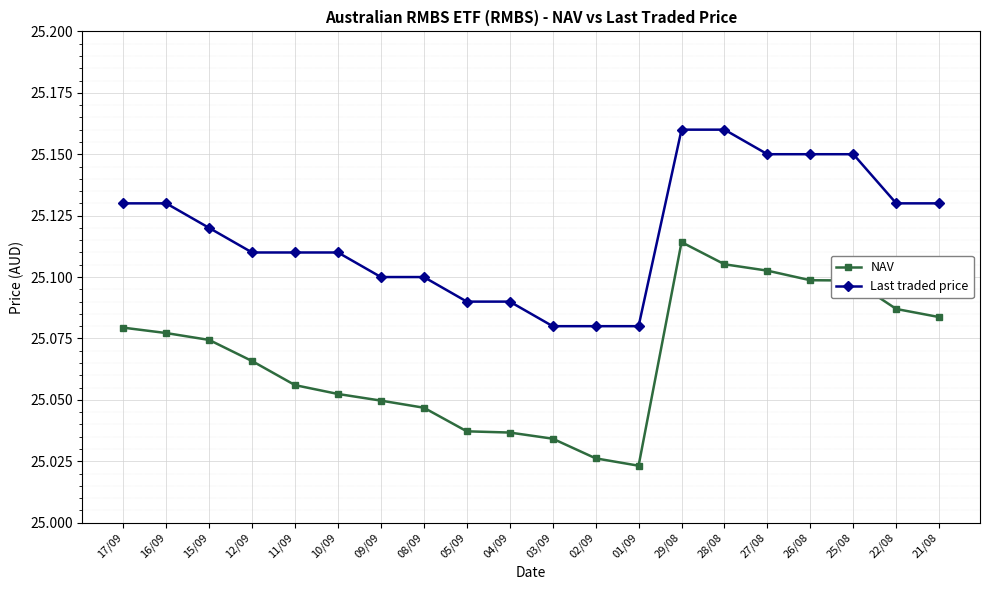

What position from the left is 15/09?

3